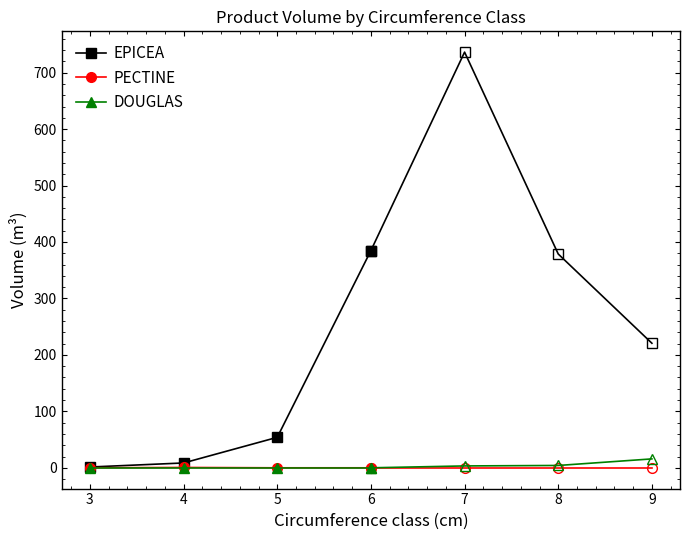

Which category has the lowest value across all series?

3